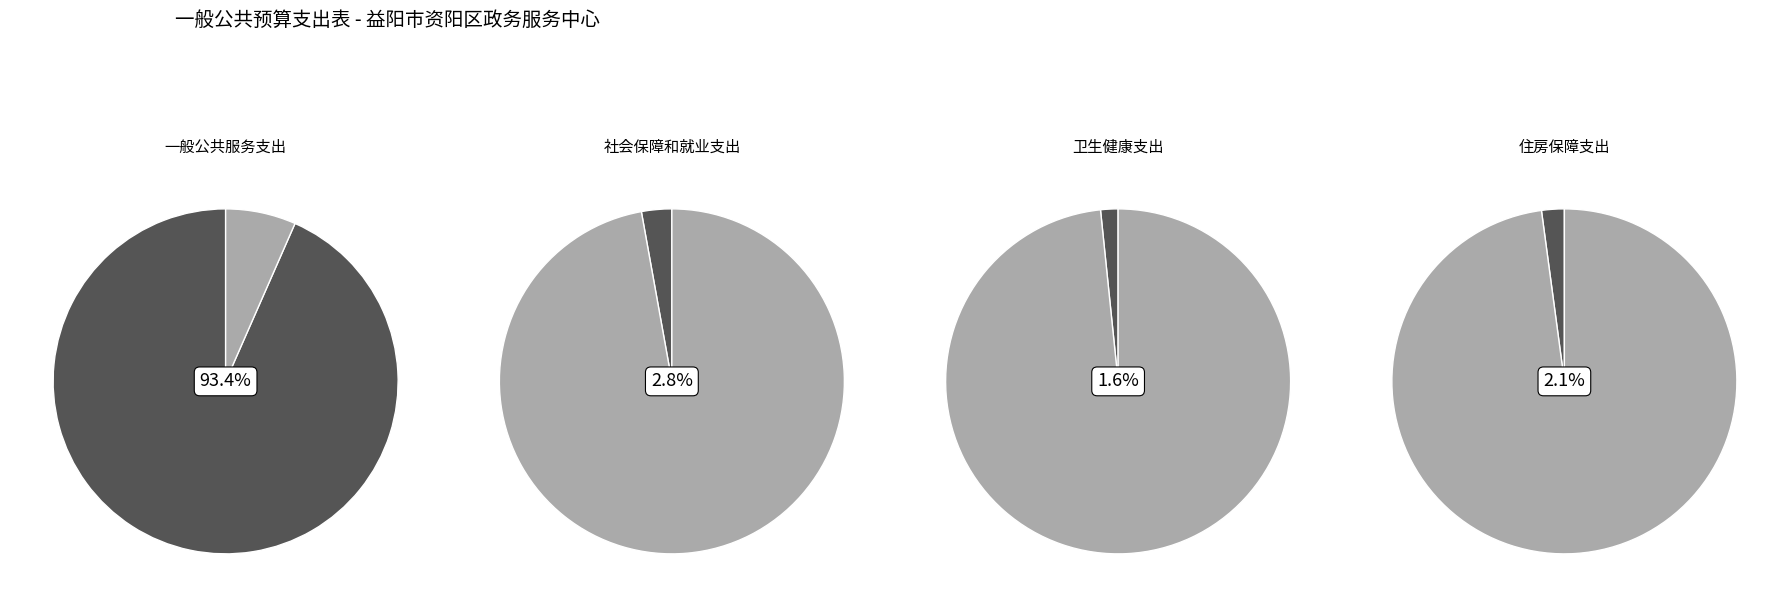

Is 社会保障和就业支出 the majority of the pie?

No